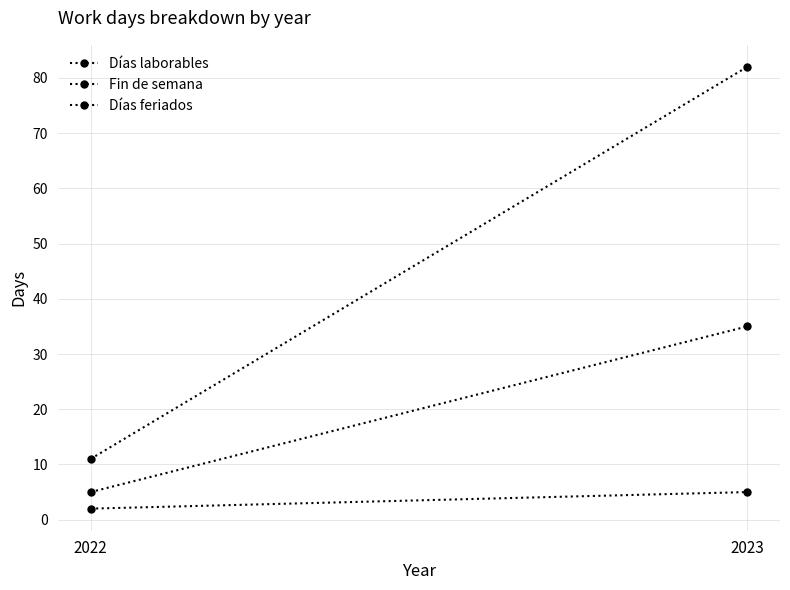

What is the smallest value displayed?

2